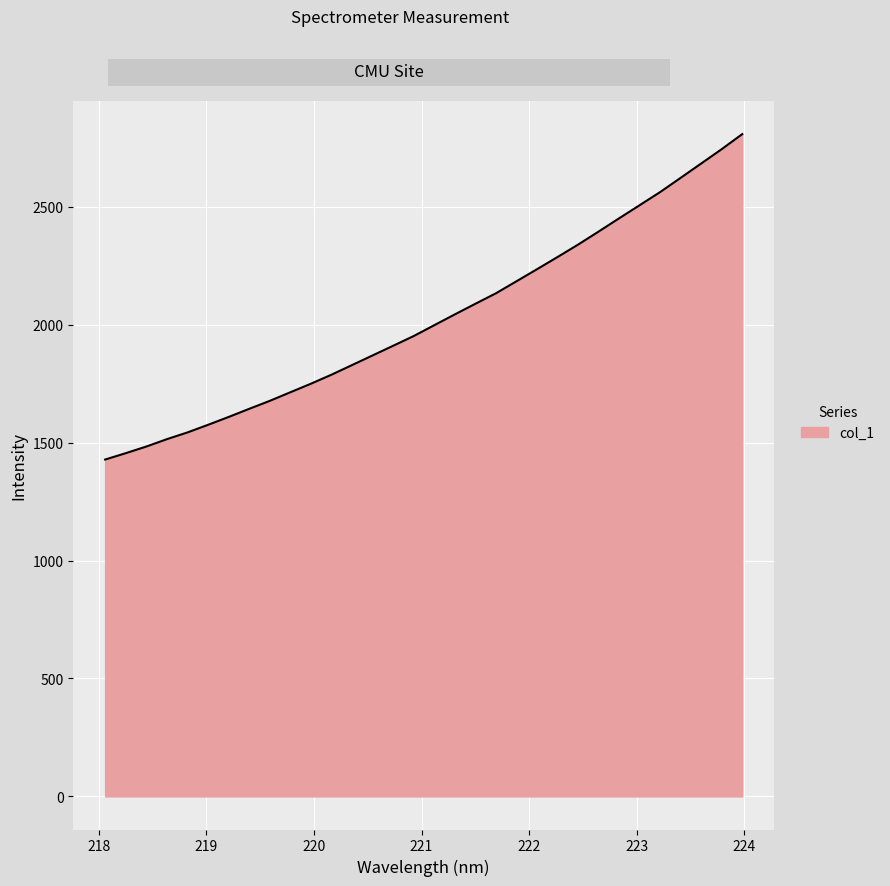

What is the difference between the maximum and minimum values?

1379.7